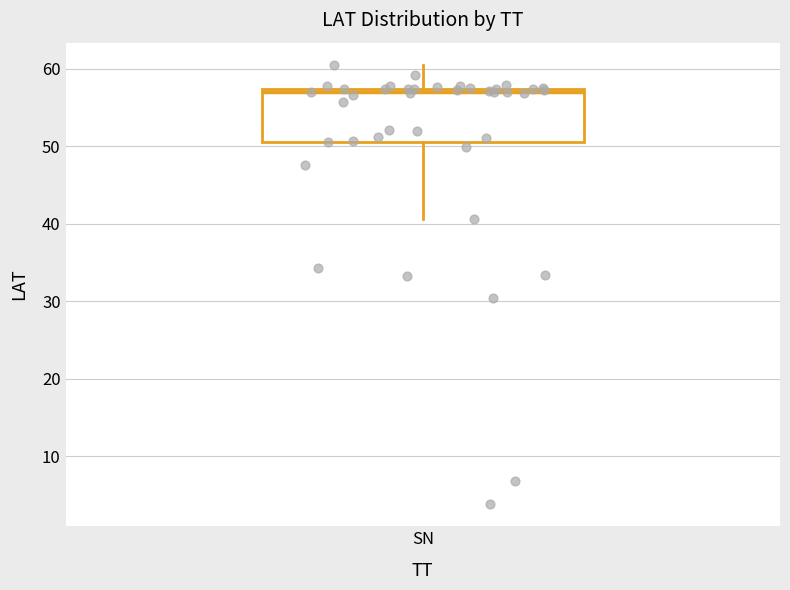

Read this box plot against the y-axis: the position of the median line, the range covered by the box, and the ends of both whiskers. The values are not printed on the chart, so give them approximately, as read against the axis.

median 57 (just below the box's upper edge), box 51 to 57, whiskers 41 to 61